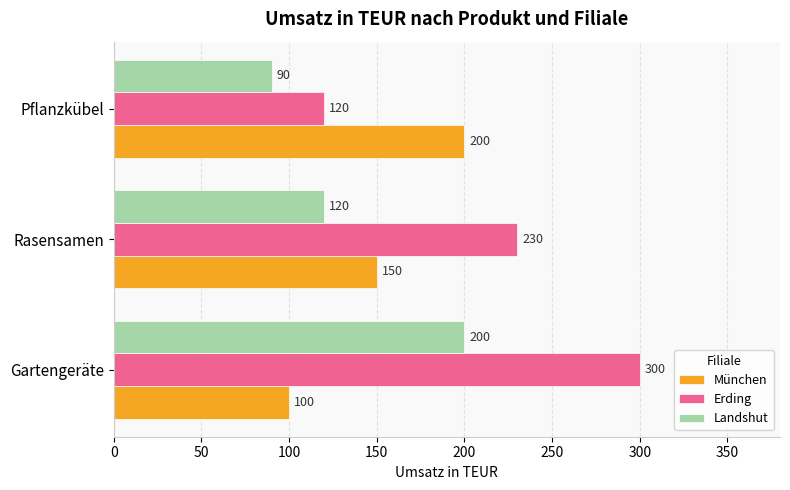

How many series are shown in this chart?

3